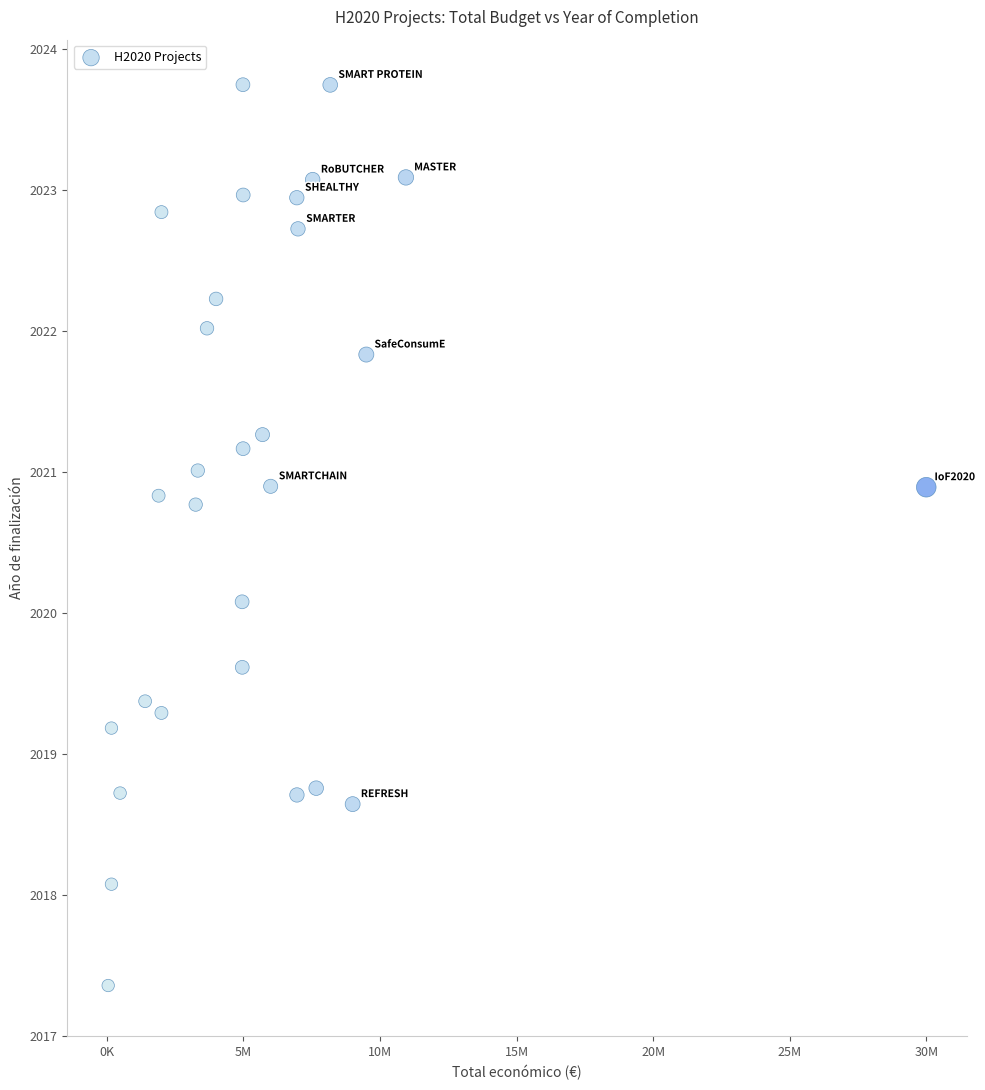

What Y value in the scatter plot is closest to 2020?

2020.1